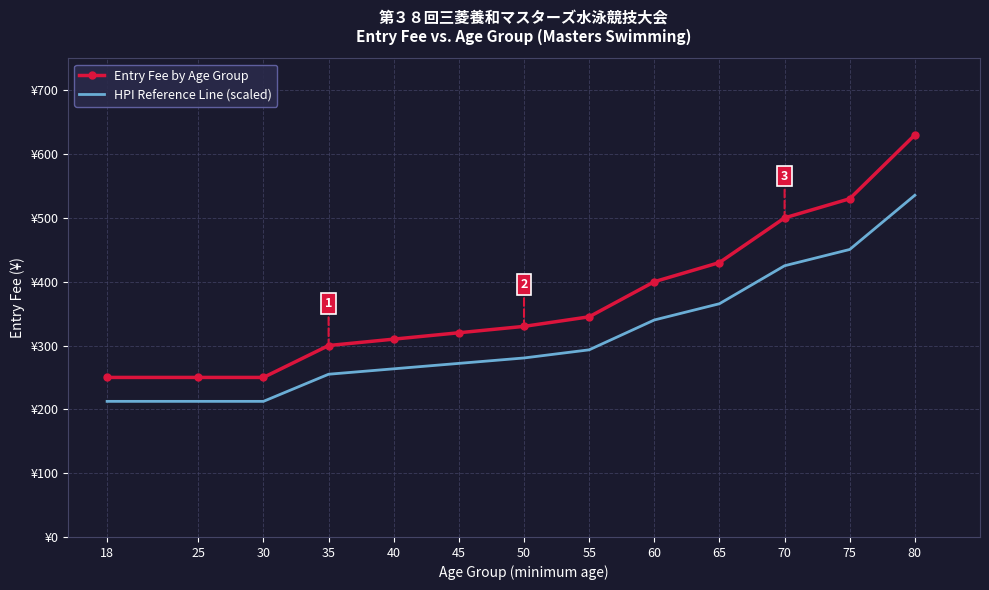

List the series in order of their peak value, highest first.

Entry Fee by Age Group, HPI Reference Line (scaled)